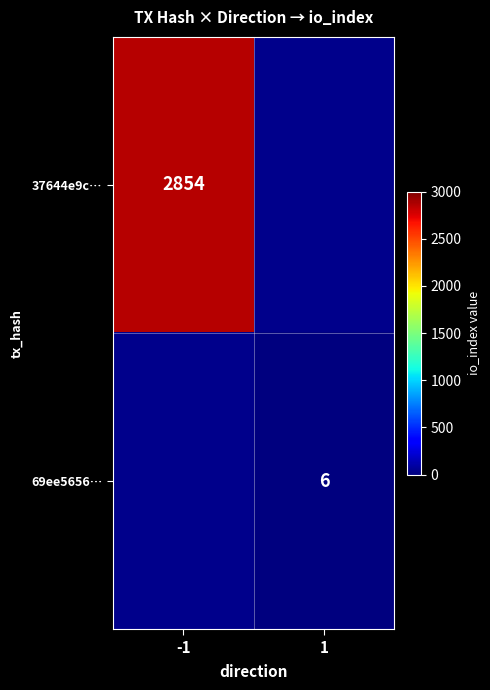

Is it true that 37644e9c… equals 2854 at -1?

True